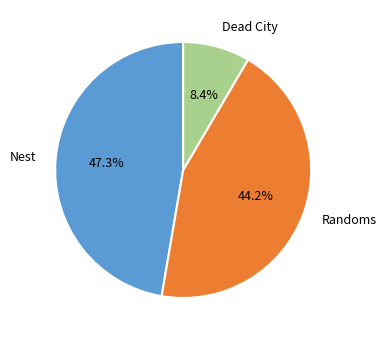

What is the largest slice in the pie chart?

Nest